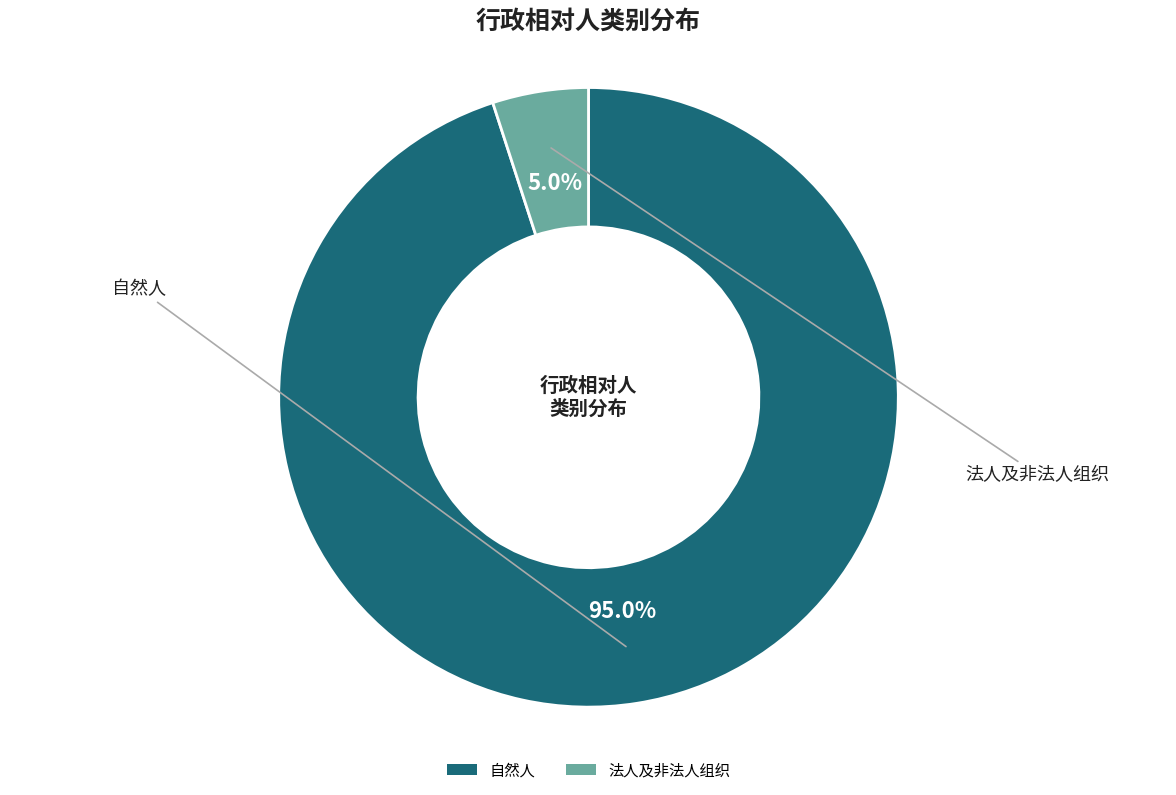

How much of the chart is everything except 自然人?

5.0%